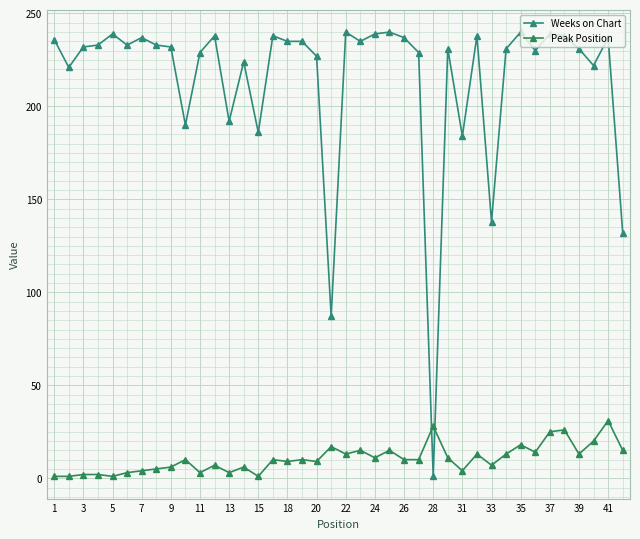

At which category is the sum across all series the highest?

41